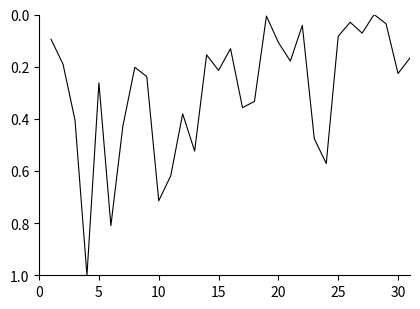

What is the difference between the maximum and minimum values?

1.0